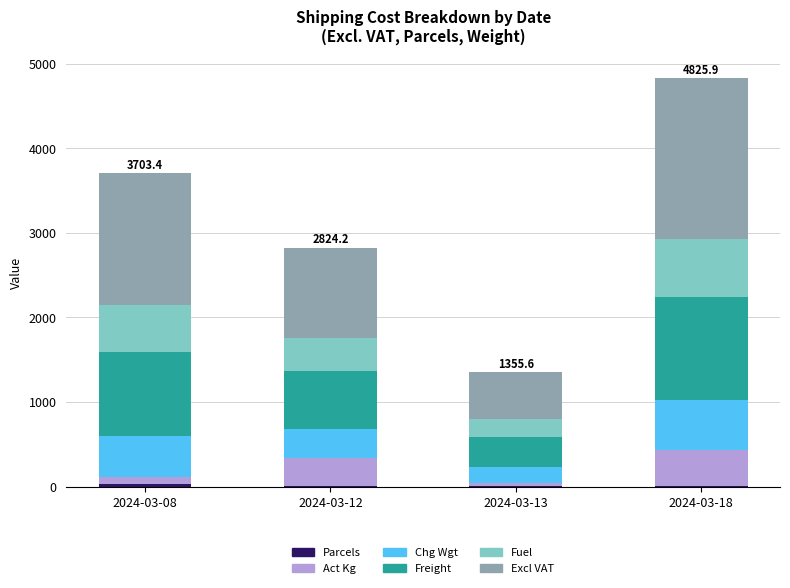

Are the bars horizontal?

No